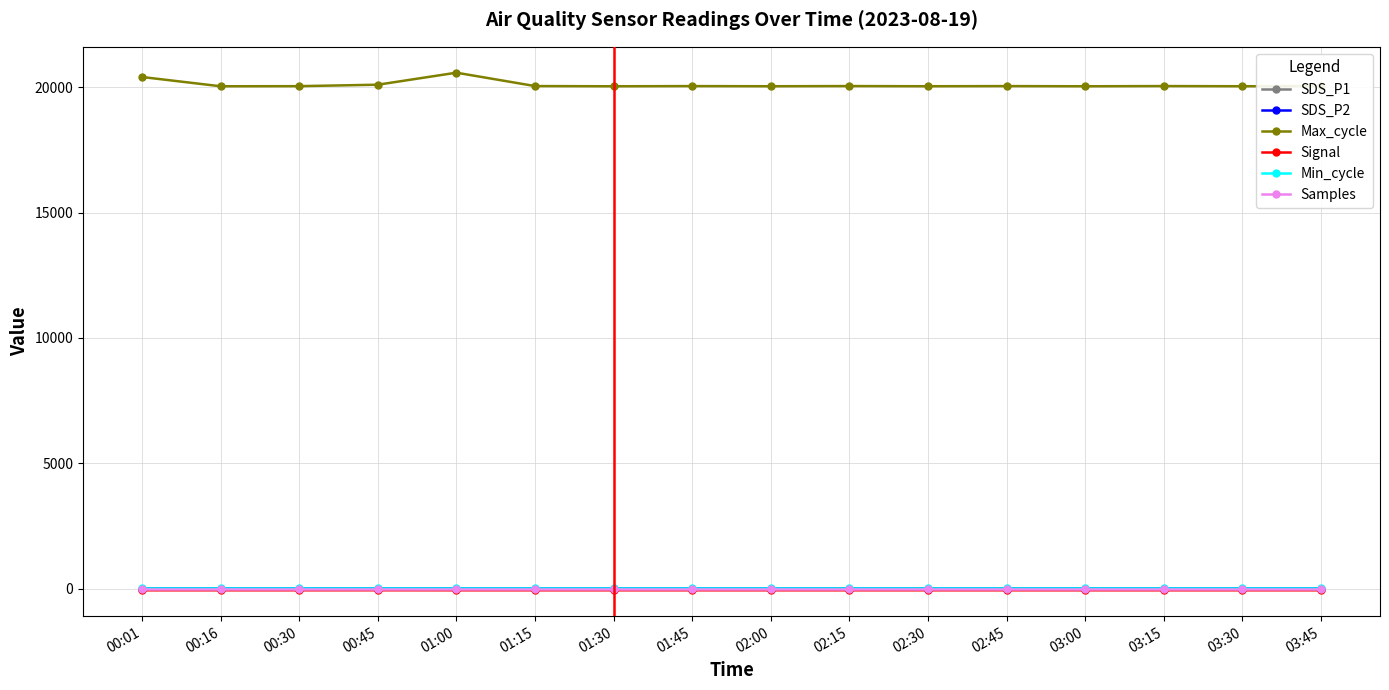

True or false: SDS_P1 has more than 2 points higher than both neighbors.

True